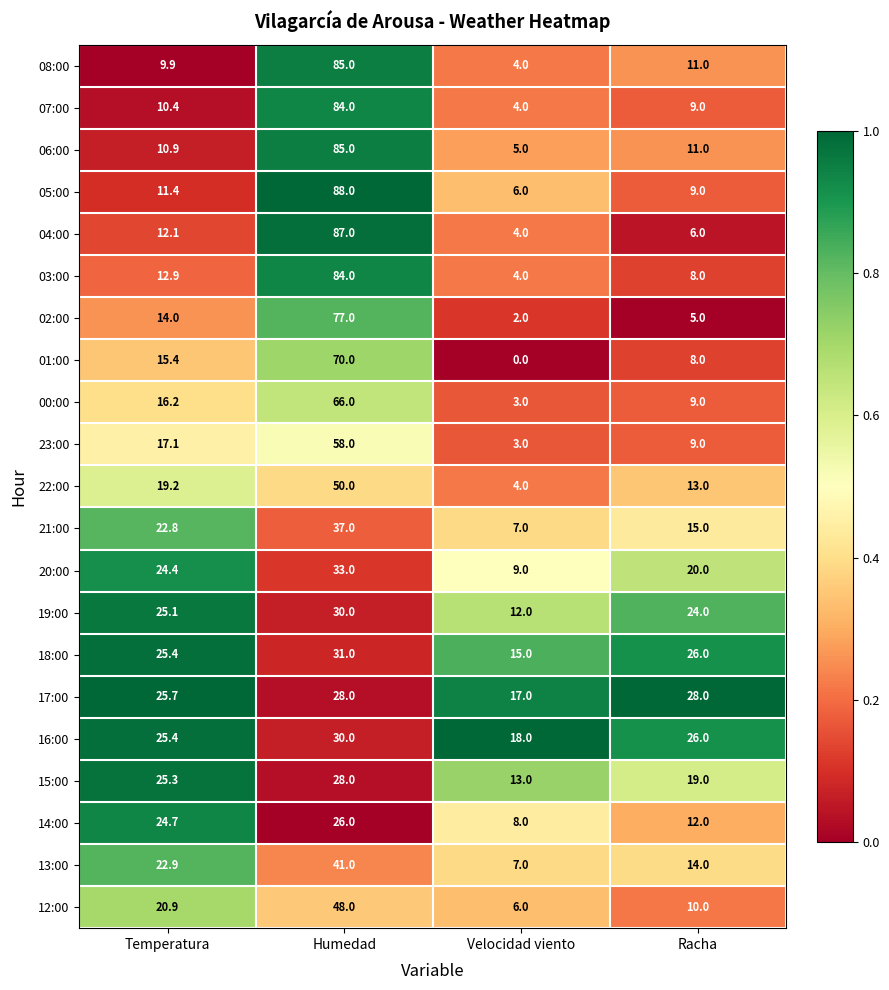

What is the sum of the 03:00 values at Temperatura and Humedad?

96.9